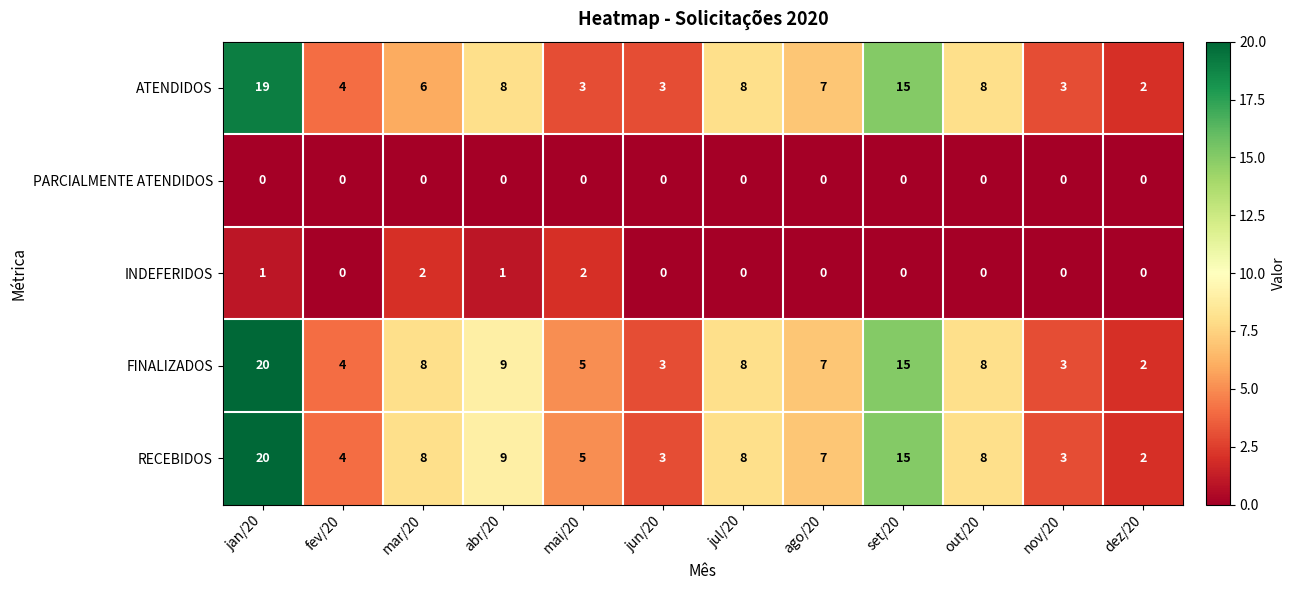

At which category is the sum across all series the highest?

jan/20